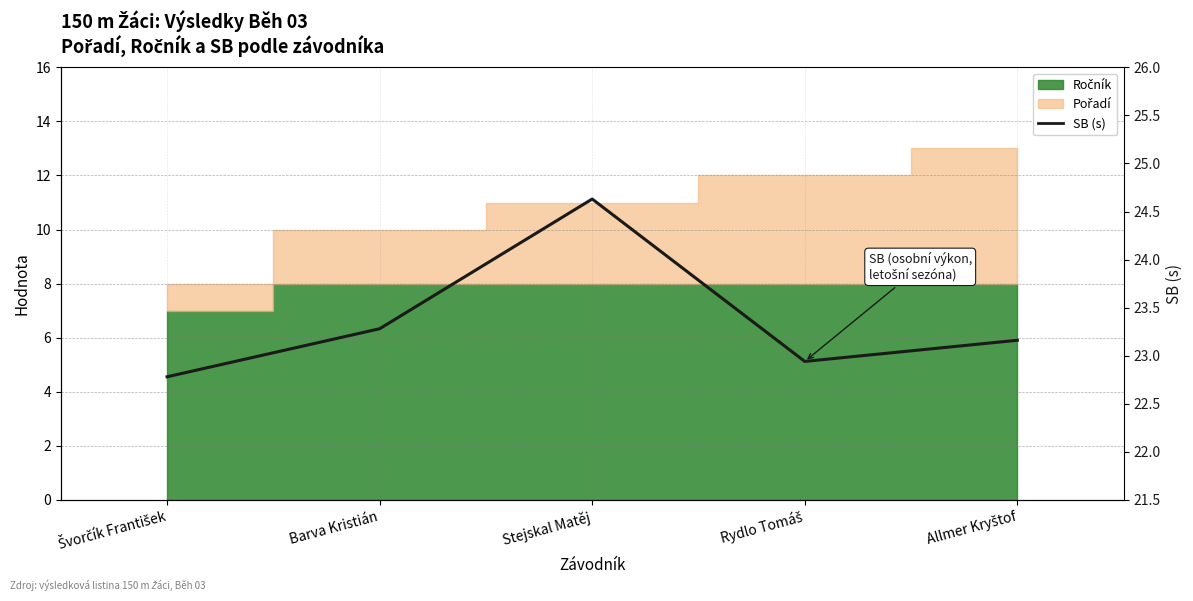

How many interior local valleys (lower than both neighbors) does the data have?

1